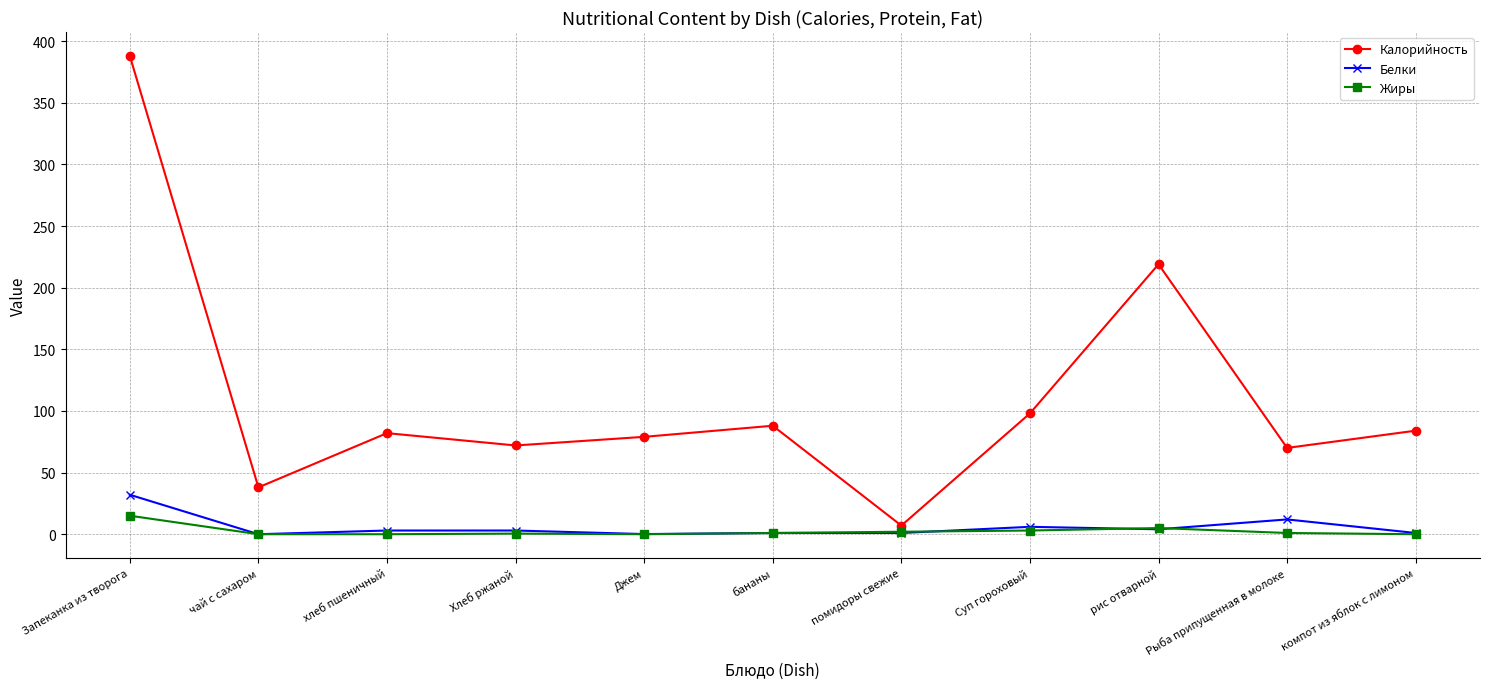

What is the difference between the second highest and minimum values in the Калорийность series?

212.0